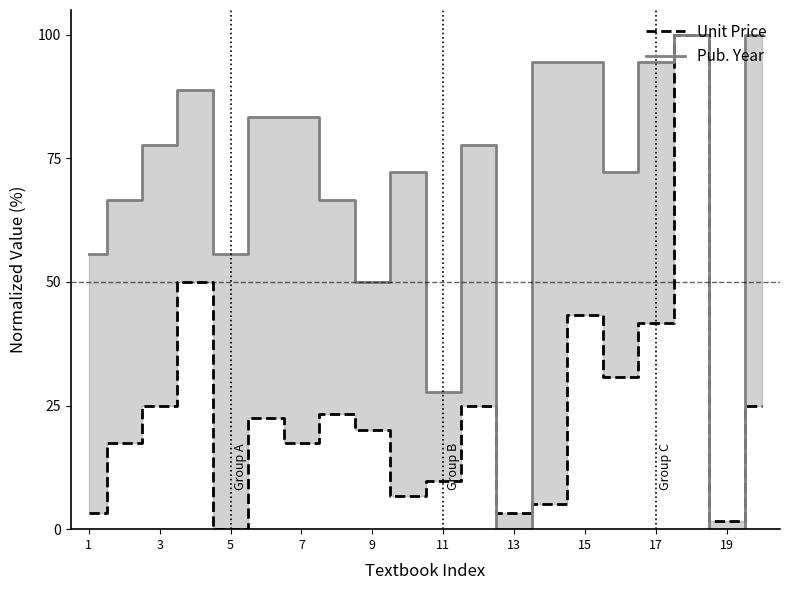

Is it true that Unit Price equals 43.3 at 15?

True